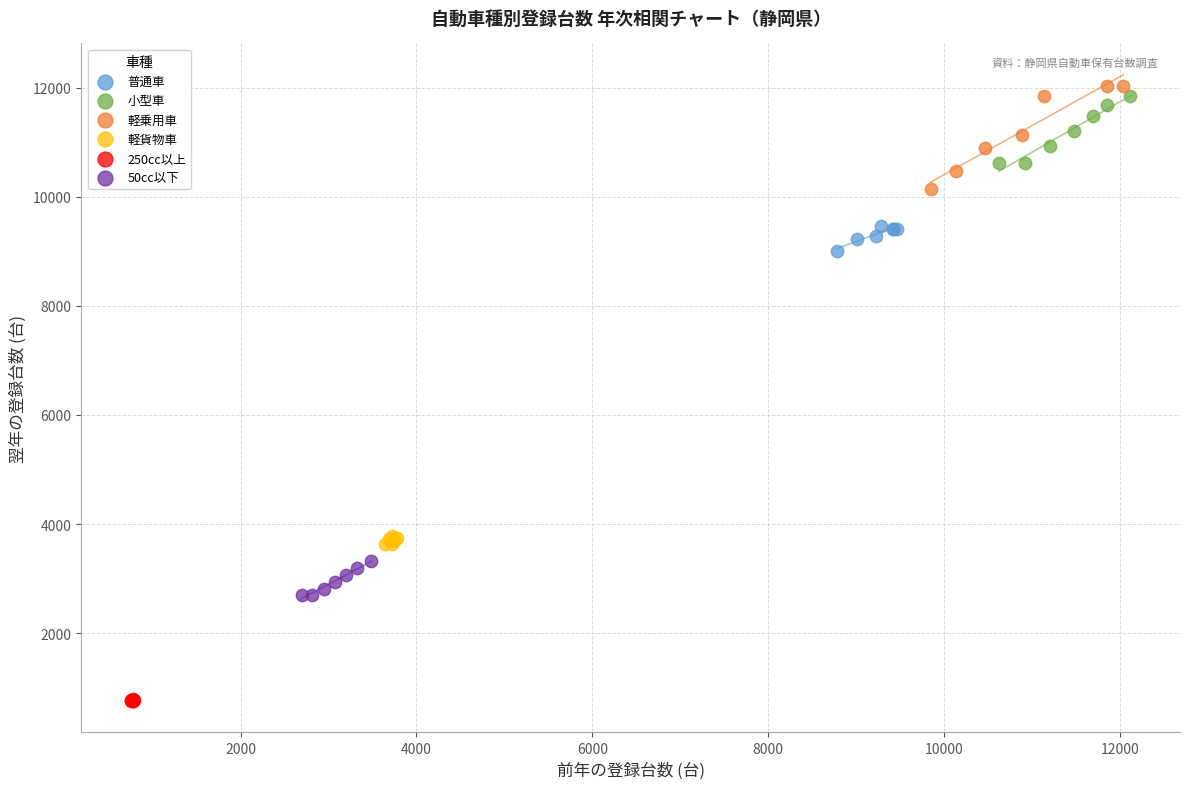

Which series reaches the minimum Y coordinate?

250cc以上